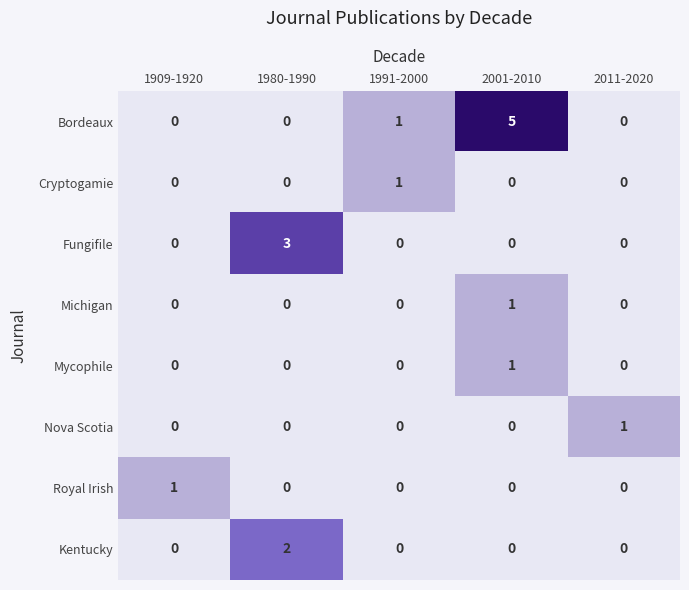

True or false: Michigan has a value of 0 at 1980-1990.

True